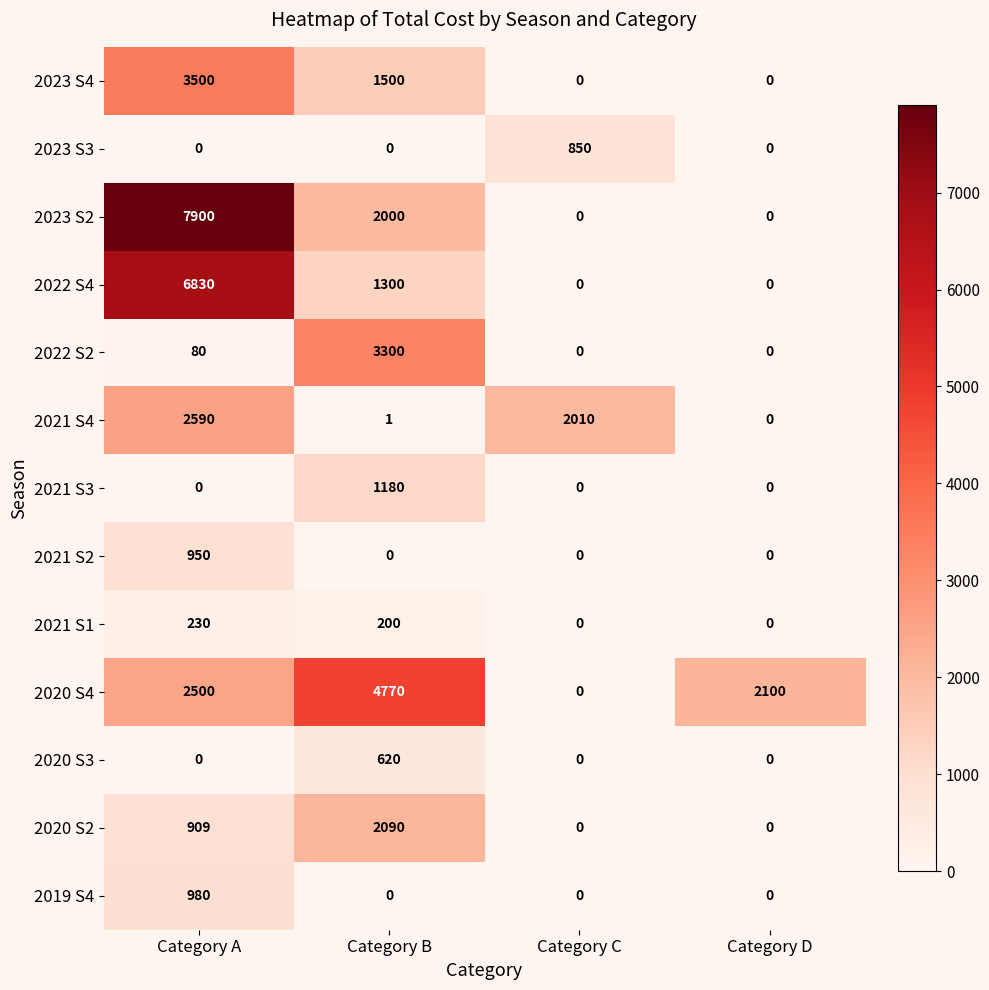

What is the difference between the 2020 S3 values at Category B and Category C?

620